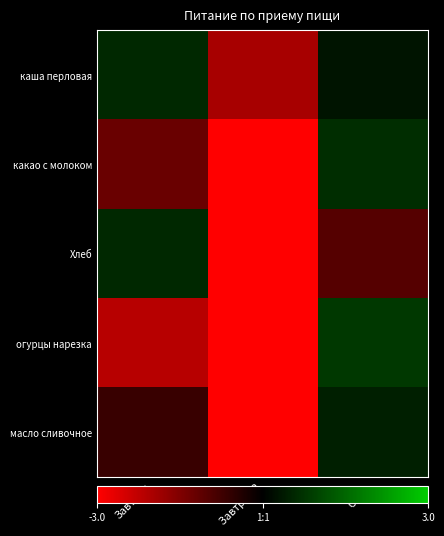

Which series has the largest total across all categories?

каша перловая